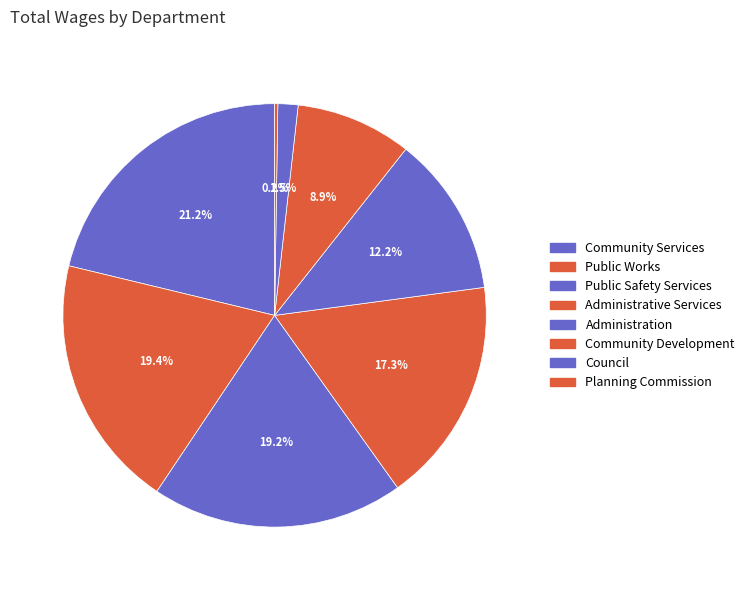

What is the change in value from Community Services to Administrative Services?

-132885